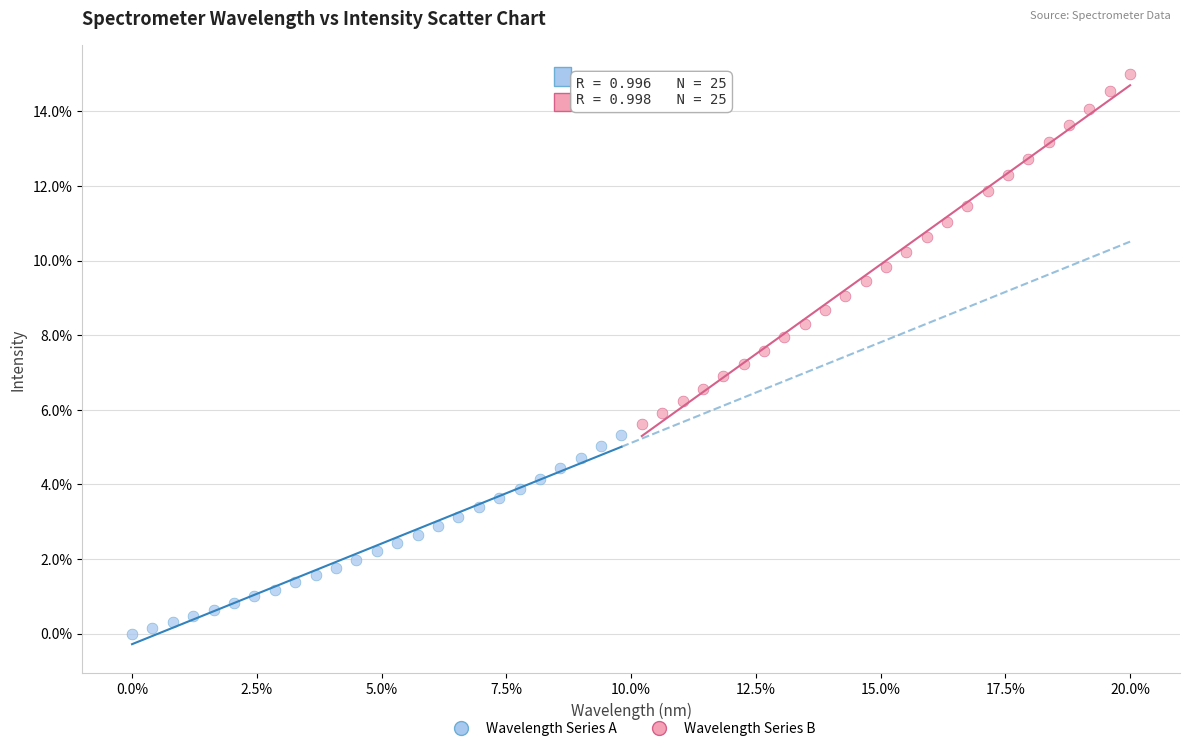

Which series has the largest Y range (max minus min)?

Wavelength Series B